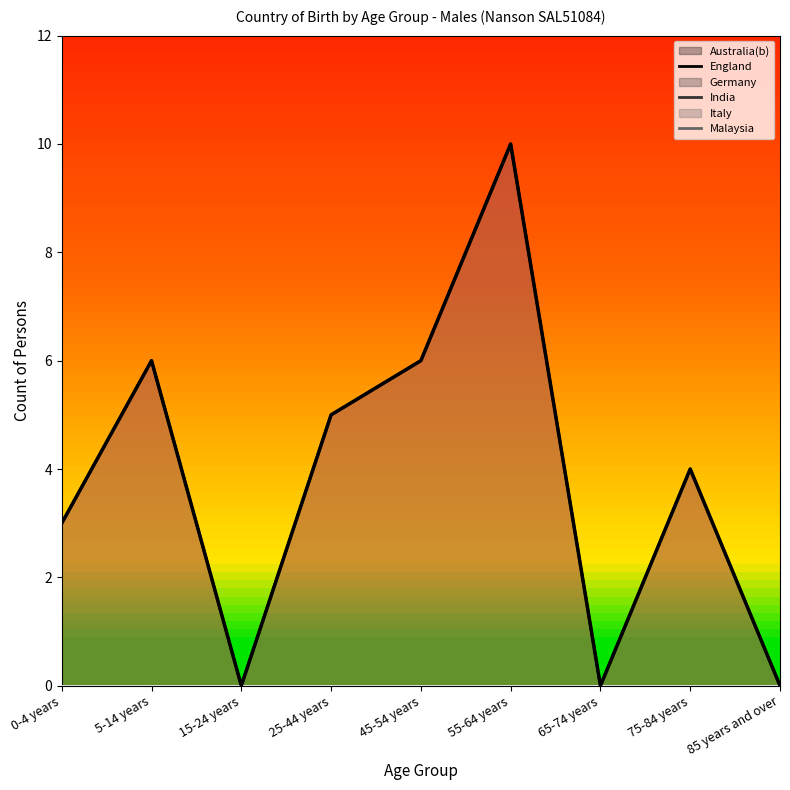

True or false: Malaysia and Germany intersect in this chart.

False